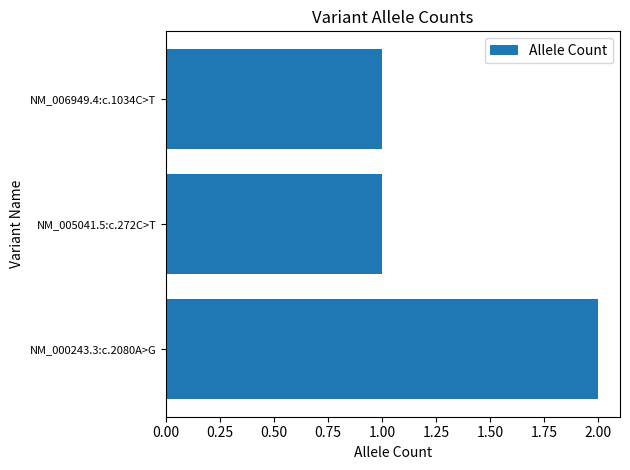

Which has a higher value, NM_000243.3:c.2080A>G or NM_006949.4:c.1034C>T?

NM_000243.3:c.2080A>G